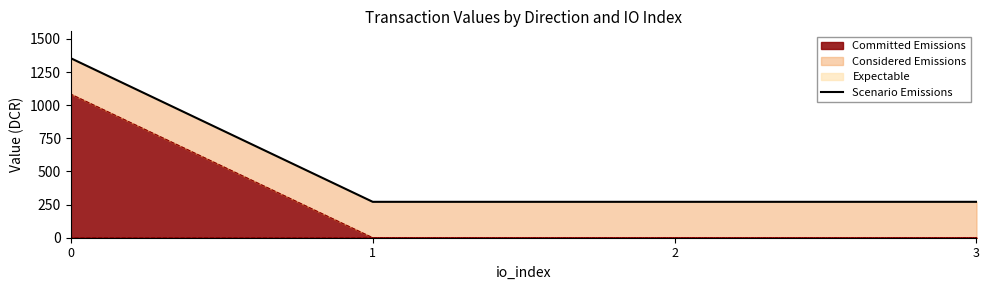

Approximately how many times larger is the value at 1 compared to 3?

1.0